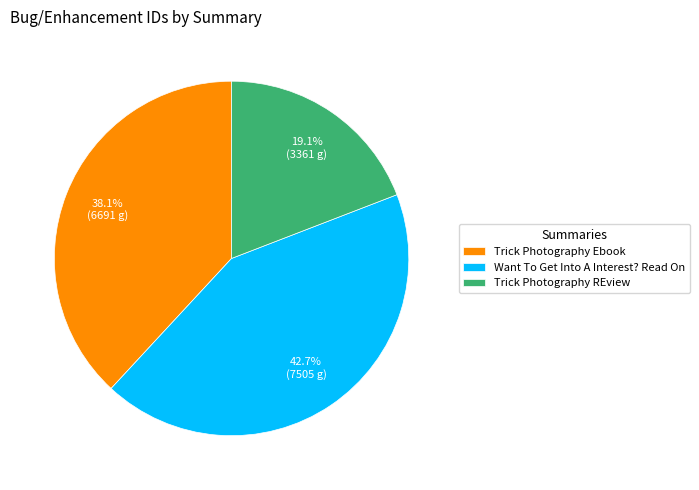

Which slice is the smallest?

Trick Photography REview